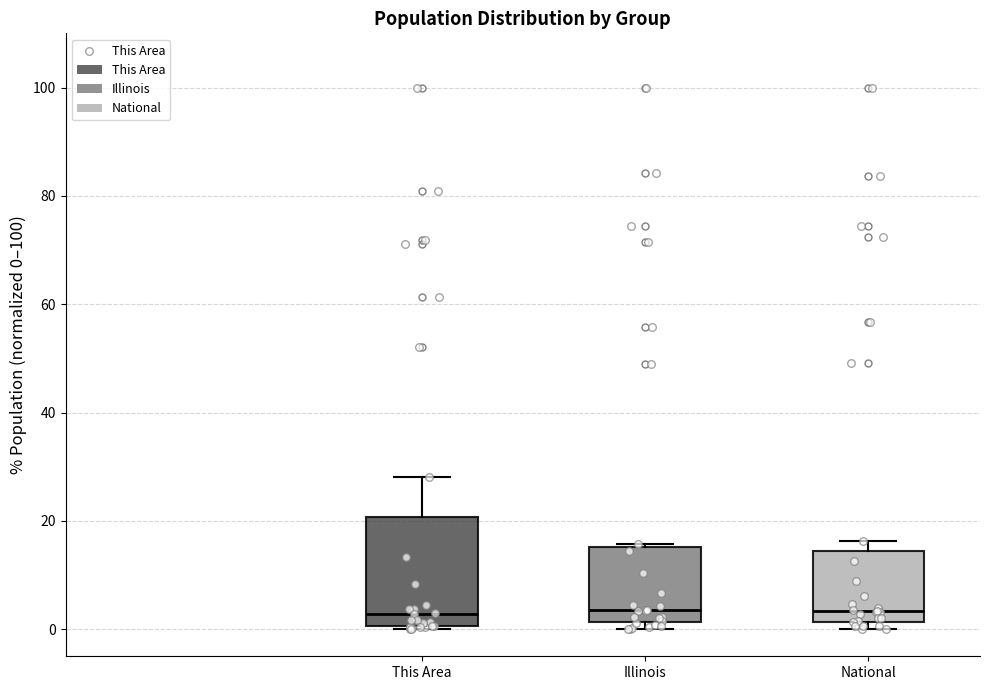

Comparing the boxes themselves (not the whiskers), which one is the tallest?

This Area